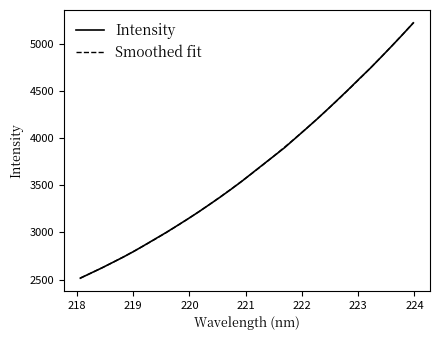

How many intersections are there between Smoothed fit and Intensity?

10